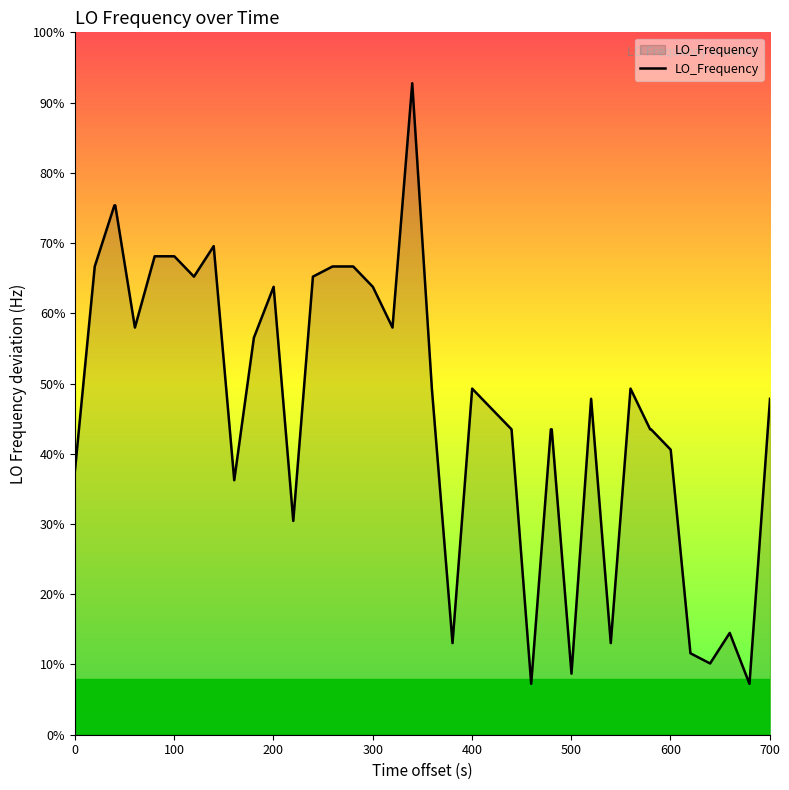

Does the chart display data point markers on the line(s)?

No